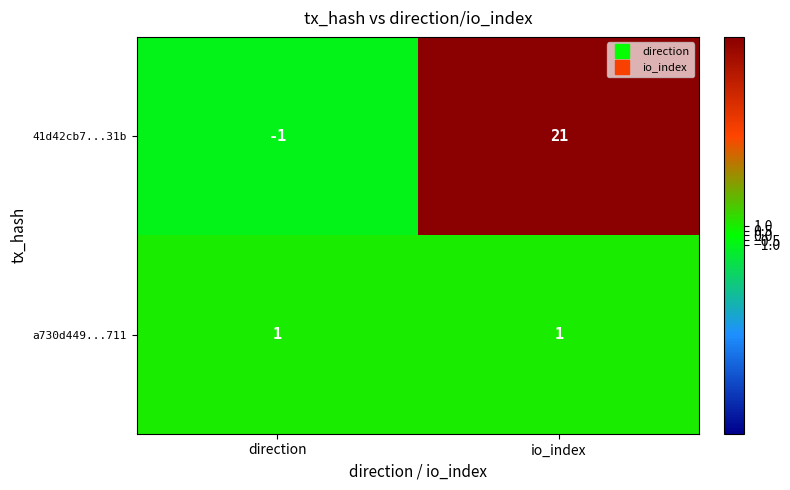

What is the spread (max minus min) of values at io_index?

20